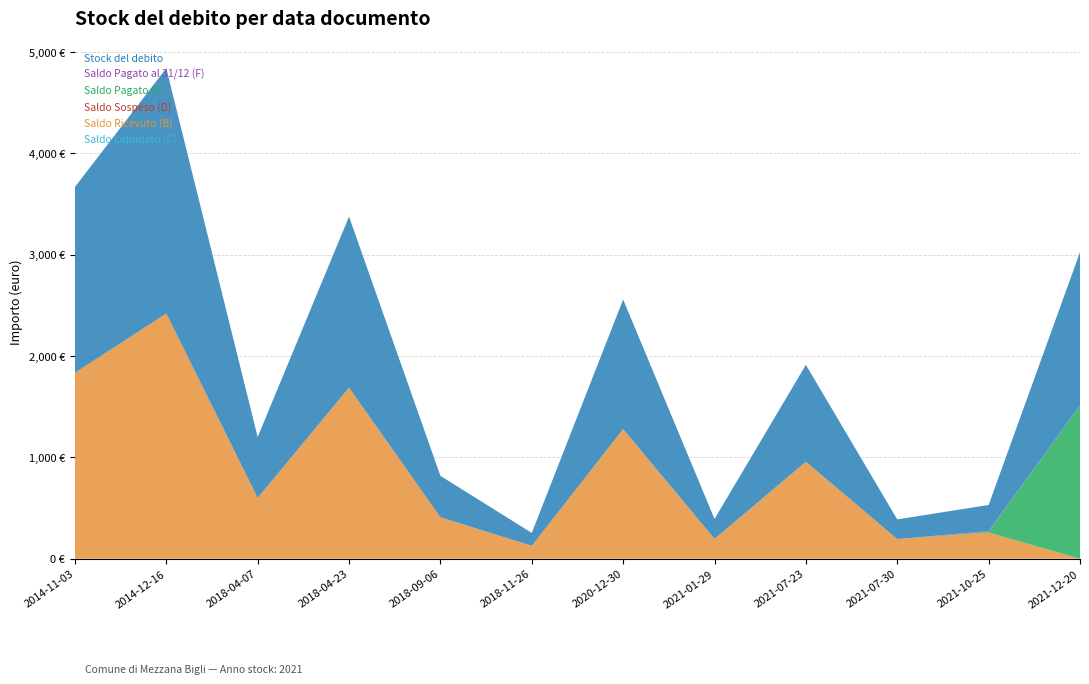

Reading right to left, extract all data points from this chart.

Saldo Liquidato (C): 2021-12-20=0.0	2021-10-25=0.0	2021-07-30=0.0	2021-07-23=0.0	2021-01-29=0.0	2020-12-30=0.0	2018-11-26=0.0	2018-09-06=0.0	2018-04-23=0.0	2018-04-07=0.0	2014-12-16=0.0	2014-11-03=0.0
Saldo Ricevuto (B): 2021-12-20=0.0	2021-10-25=256.8	2021-07-30=194.0	2021-07-23=956.6	2021-01-29=196.1	2020-12-30=1279.1	2018-11-26=127.2	2018-09-06=408.9	2018-04-23=1688.2	2018-04-07=600.3	2014-12-16=2420.0	2014-11-03=1834.3
Saldo Sospeso (D): 2021-12-20=0.0	2021-10-25=1.3	2021-07-30=0.0	2021-07-23=0.0	2021-01-29=0.0	2020-12-30=0.0	2018-11-26=0.0	2018-09-06=0.0	2018-04-23=0.0	2018-04-07=0.0	2014-12-16=0.0	2014-11-03=0.0
Saldo Pagato (E): 2021-12-20=1512.8	2021-10-25=7.0	2021-07-30=0.0	2021-07-23=0.0	2021-01-29=0.0	2020-12-30=0.0	2018-11-26=0.0	2018-09-06=0.0	2018-04-23=0.0	2018-04-07=0.0	2014-12-16=0.0	2014-11-03=0.0
Saldo Pagato al 31/12 (F): 2021-12-20=0.0	2021-10-25=7.0	2021-07-30=0.0	2021-07-23=0.0	2021-01-29=0.0	2020-12-30=0.0	2018-11-26=0.0	2018-09-06=0.0	2018-04-23=0.0	2018-04-07=0.0	2014-12-16=0.0	2014-11-03=0.0
Stock del debito: 2021-12-20=1512.8	2021-10-25=258.1	2021-07-30=194.0	2021-07-23=956.6	2021-01-29=196.1	2020-12-30=1279.1	2018-11-26=127.2	2018-09-06=408.9	2018-04-23=1688.2	2018-04-07=600.3	2014-12-16=2420.0	2014-11-03=1834.3